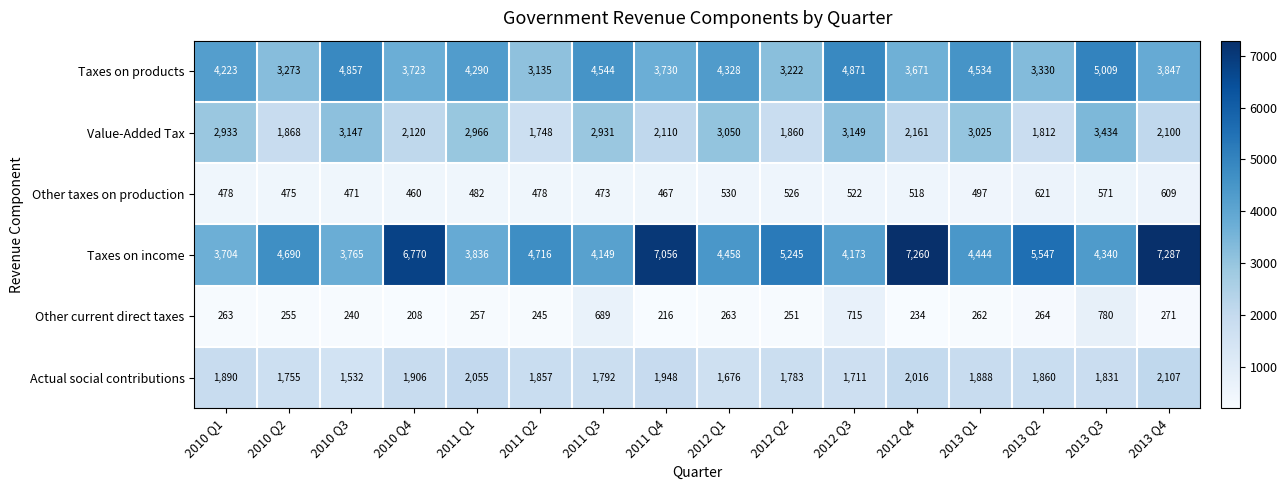

What is the difference between the maximum and minimum values in the Taxes on products series?

1874